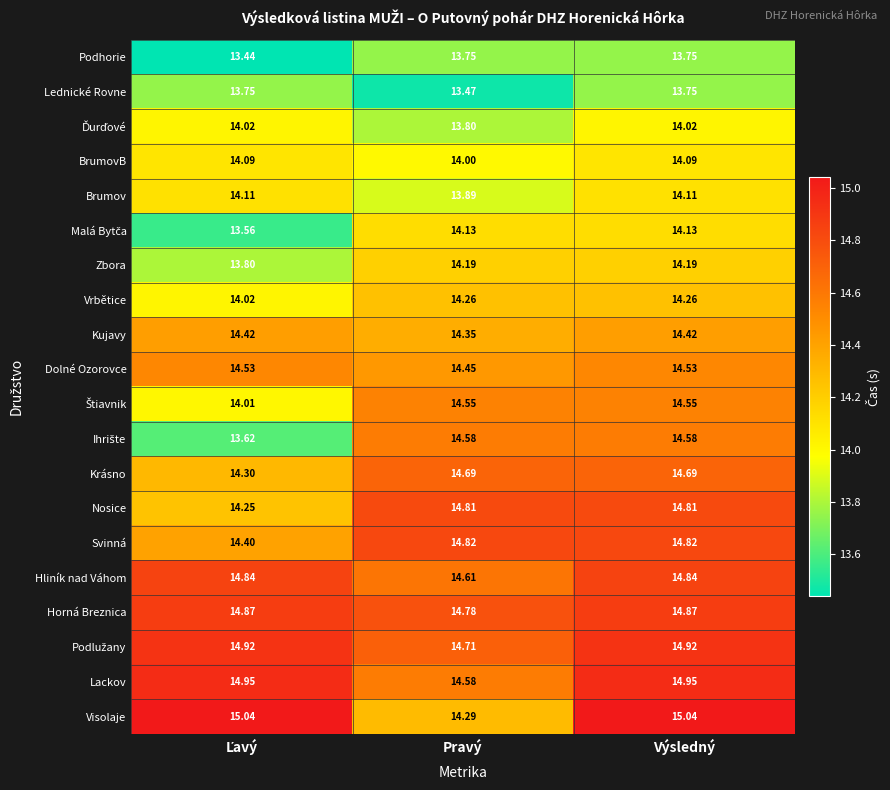

Is the value of Svinná at Výsledný greater than the value of Horná Breznica at Pravý?

Yes